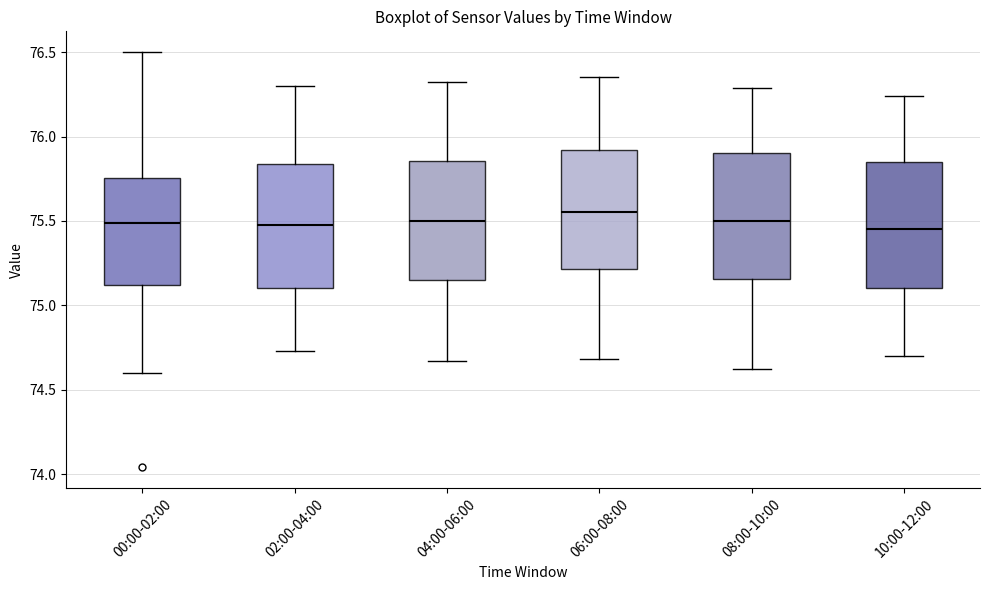

Reading left to right, transcribe this box plot: for each box, give where its median line is, the range the box spans, and where its two whiskers end, as read against the y-axis. The values are not printed on the chart, so give them approximately, as read against the axis.

00:00-02:00: median 75.50, box 75.10 to 75.75, whiskers 74.60 to 76.50
02:00-04:00: median 75.50, box 75.10 to 75.85, whiskers 74.75 to 76.30
04:00-06:00: median 75.50, box 75.15 to 75.85, whiskers 74.65 to 76.30
06:00-08:00: median 75.55, box 75.20 to 75.90, whiskers 74.70 to 76.35
08:00-10:00: median 75.50, box 75.15 to 75.90, whiskers 74.60 to 76.30
10:00-12:00: median 75.45, box 75.10 to 75.85, whiskers 74.70 to 76.25